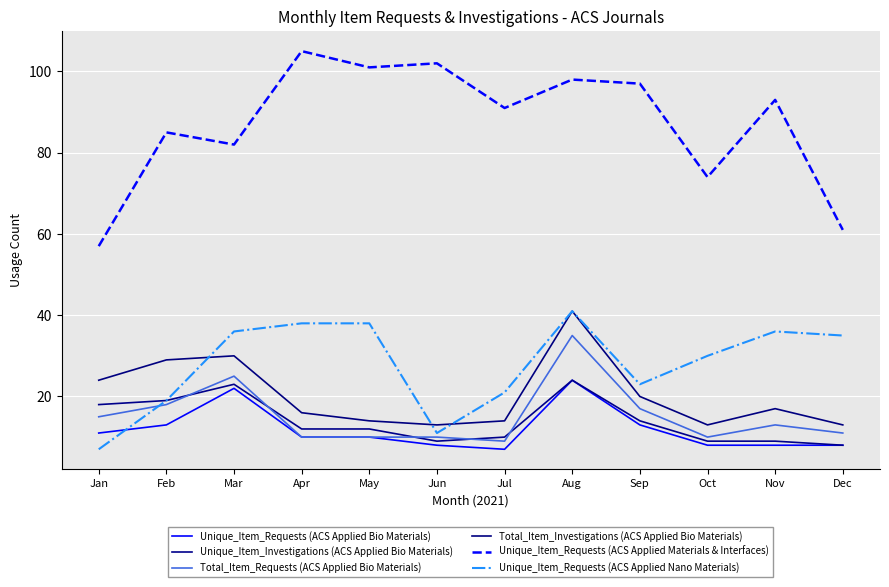

What are all the series names shown in the legend?

Unique_Item_Requests (ACS Applied Bio Materials), Unique_Item_Investigations (ACS Applied Bio Materials), Total_Item_Requests (ACS Applied Bio Materials), Total_Item_Investigations (ACS Applied Bio Materials), Unique_Item_Requests (ACS Applied Materials & Interfaces), Unique_Item_Requests (ACS Applied Nano Materials)